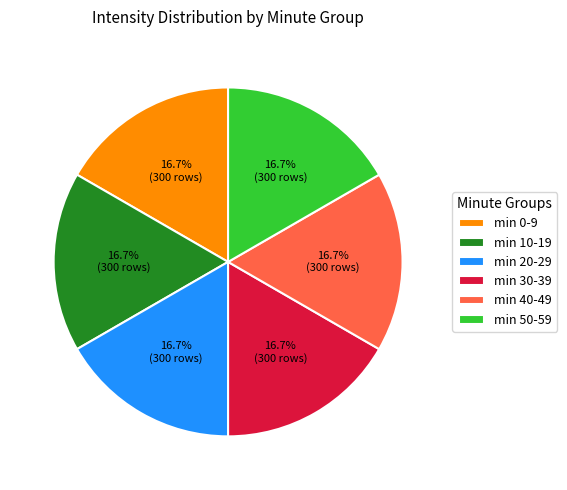

Approximately how many times larger is the value at min 20-29 compared to min 30-39?

1.0